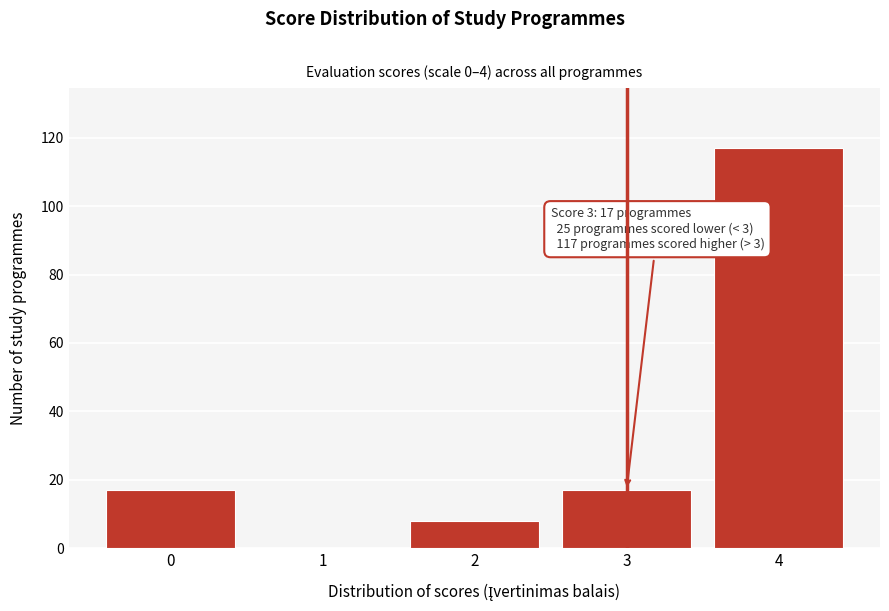

Reading left to right, transcribe all the data shown in this chart.

0=17	1=0	2=8	3=17	4=117